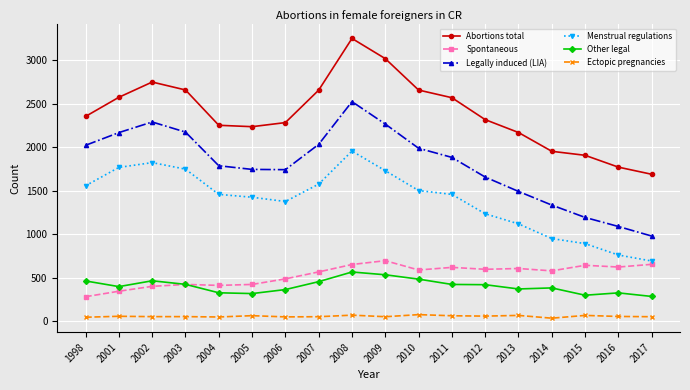

What is the smallest value displayed?

37